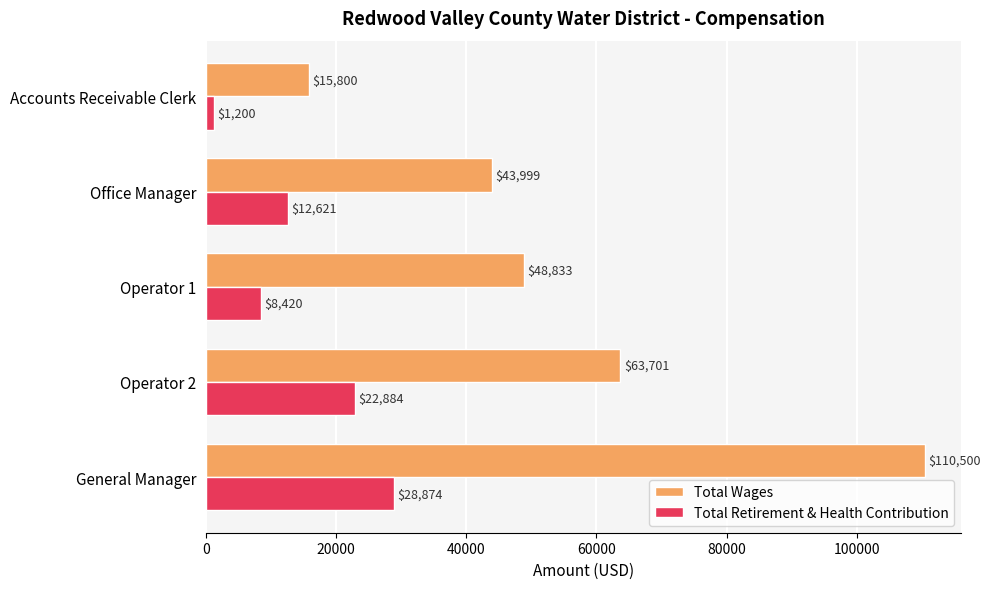

The Total Wages series shows 63701 at Operator 2. True or false?

True